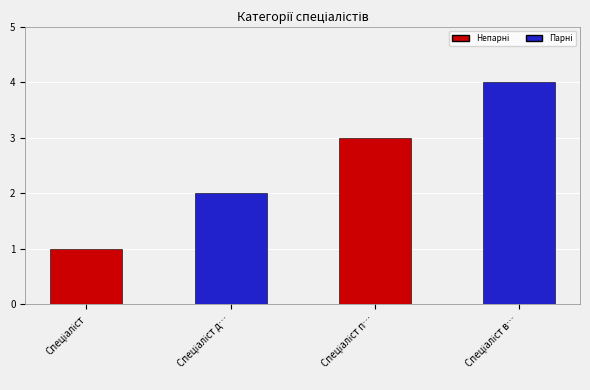

What is the change in value from Спеціаліст to Спеціаліст другої категорії?

+1